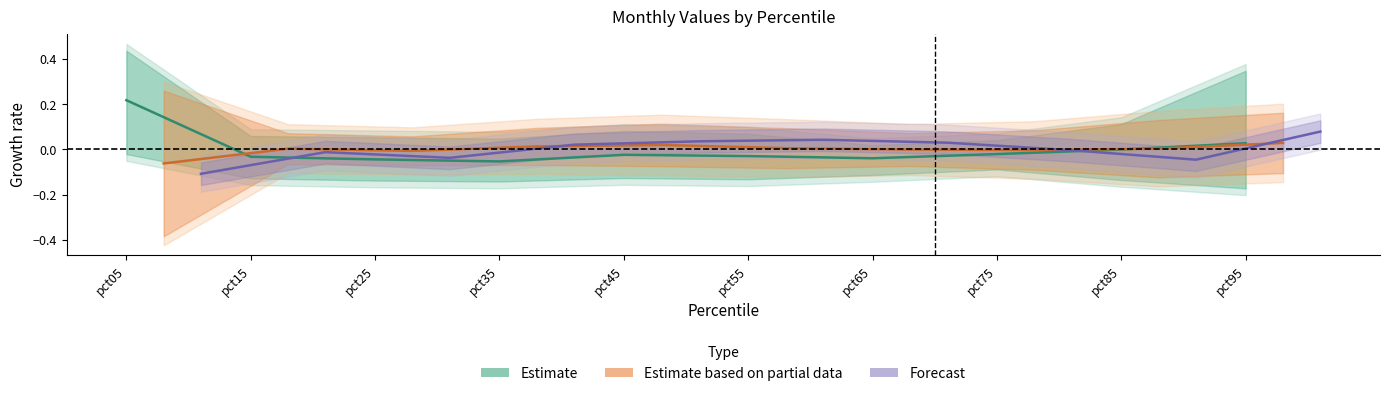

Rank the series at pct65 from lowest to highest value.

Estimate, Estimate based on partial data, Forecast